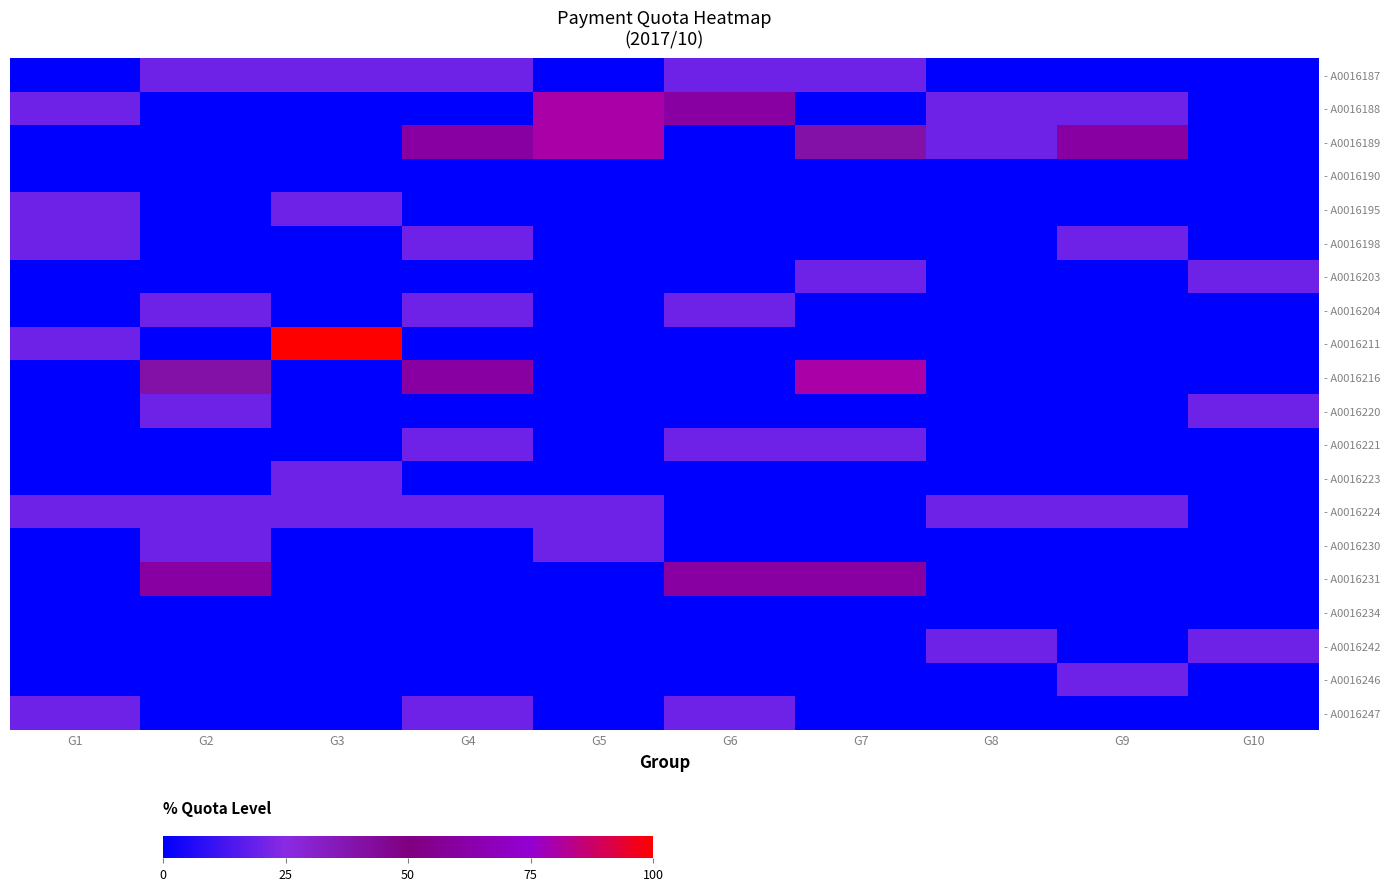

Reading left to right, what are all the values shown in this chart?

- A0016187: G1=0	G2=20	G3=20	G4=20	G5=0	G6=20	G7=20	G8=0	G9=0	G10=0
- A0016188: G1=20	G2=0	G3=0	G4=0	G5=80	G6=60	G7=0	G8=20	G9=20	G10=0
- A0016189: G1=0	G2=0	G3=0	G4=60	G5=80	G6=0	G7=40	G8=20	G9=60	G10=0
- A0016190: G1=0	G2=0	G3=0	G4=0	G5=0	G6=0	G7=0	G8=0	G9=0	G10=0
- A0016195: G1=20	G2=0	G3=20	G4=0	G5=0	G6=0	G7=0	G8=0	G9=0	G10=0
- A0016198: G1=20	G2=0	G3=0	G4=20	G5=0	G6=0	G7=0	G8=0	G9=20	G10=0
- A0016203: G1=0	G2=0	G3=0	G4=0	G5=0	G6=0	G7=20	G8=0	G9=0	G10=20
- A0016204: G1=0	G2=20	G3=0	G4=20	G5=0	G6=20	G7=0	G8=0	G9=0	G10=0
- A0016211: G1=20	G2=0	G3=100	G4=0	G5=0	G6=0	G7=0	G8=0	G9=0	G10=0
- A0016216: G1=0	G2=40	G3=0	G4=60	G5=0	G6=0	G7=80	G8=0	G9=0	G10=0
- A0016220: G1=0	G2=20	G3=0	G4=0	G5=0	G6=0	G7=0	G8=0	G9=0	G10=20
- A0016221: G1=0	G2=0	G3=0	G4=20	G5=0	G6=20	G7=20	G8=0	G9=0	G10=0
- A0016223: G1=0	G2=0	G3=20	G4=0	G5=0	G6=0	G7=0	G8=0	G9=0	G10=0
- A0016224: G1=20	G2=20	G3=20	G4=20	G5=20	G6=0	G7=0	G8=20	G9=20	G10=0
- A0016230: G1=0	G2=20	G3=0	G4=0	G5=20	G6=0	G7=0	G8=0	G9=0	G10=0
- A0016231: G1=0	G2=60	G3=0	G4=0	G5=0	G6=60	G7=60	G8=0	G9=0	G10=0
- A0016234: G1=0	G2=0	G3=0	G4=0	G5=0	G6=0	G7=0	G8=0	G9=0	G10=0
- A0016242: G1=0	G2=0	G3=0	G4=0	G5=0	G6=0	G7=0	G8=20	G9=0	G10=20
- A0016246: G1=0	G2=0	G3=0	G4=0	G5=0	G6=0	G7=0	G8=0	G9=20	G10=0
- A0016247: G1=20	G2=0	G3=0	G4=20	G5=0	G6=20	G7=0	G8=0	G9=0	G10=0